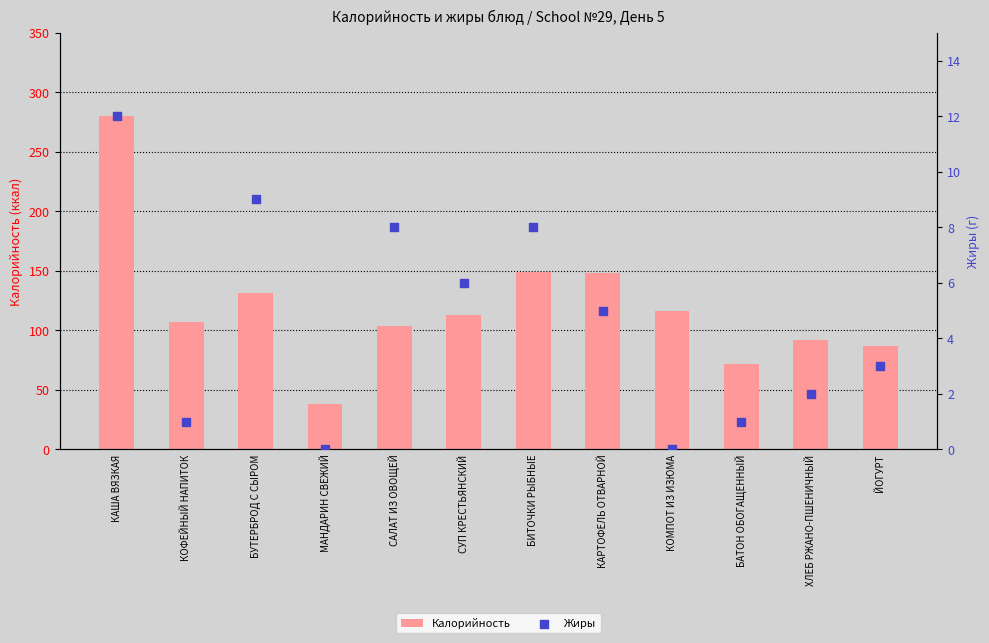

Which series has the largest Y range (max minus min)?

Калорийность